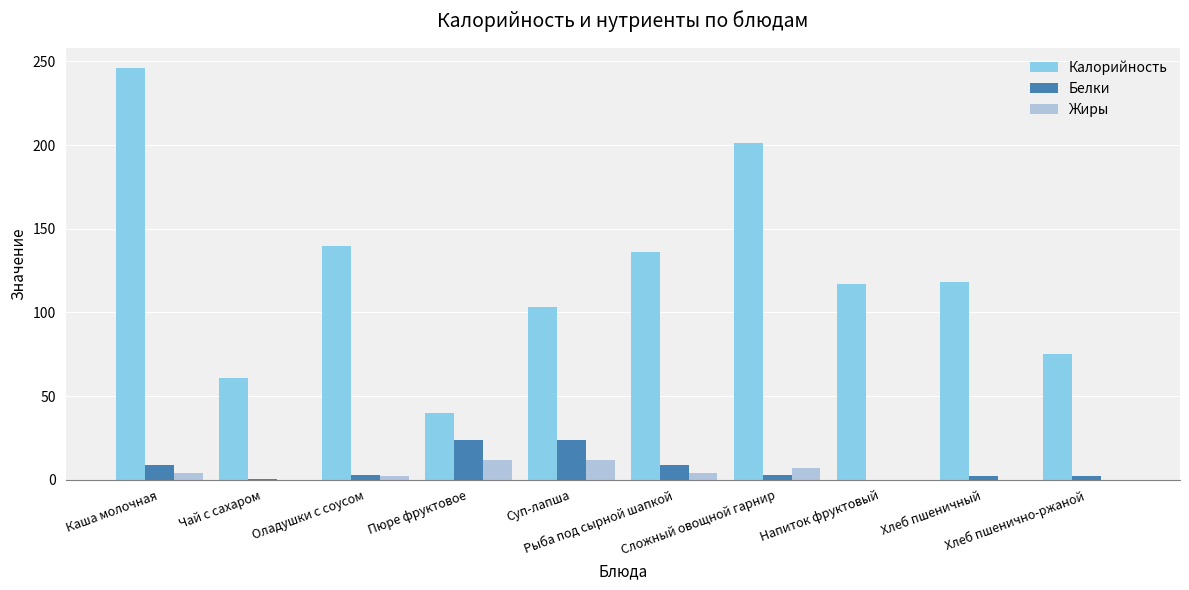

Which series has the largest total across all categories?

Калорийность